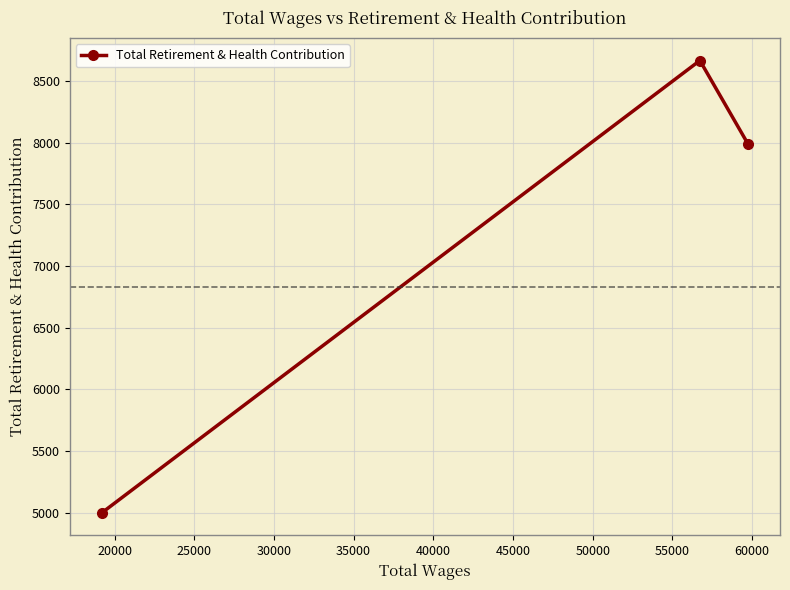

What is the value of the 3rd point from the left?

7994